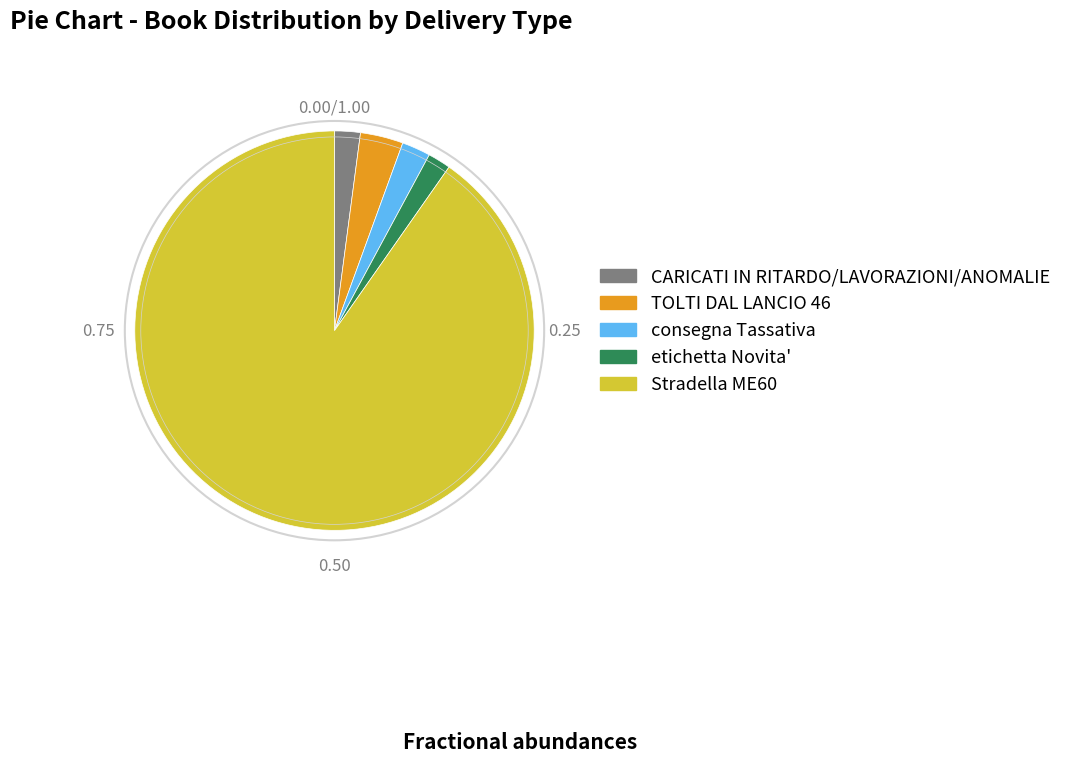

Approximately how many times larger is the value at CARICATI IN RITARDO/LAVORAZIONI/ANOMALIE compared to consegna Tassativa?

0.9